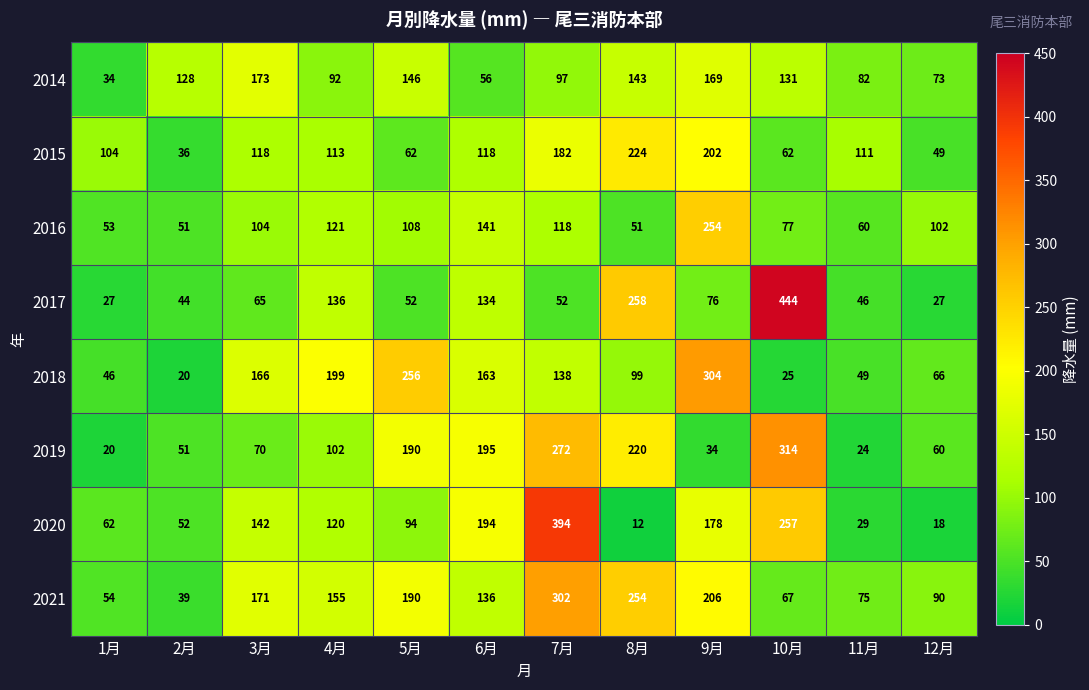

At 7月, list the series in order from smallest to largest.

2017, 2014, 2016, 2018, 2015, 2019, 2021, 2020